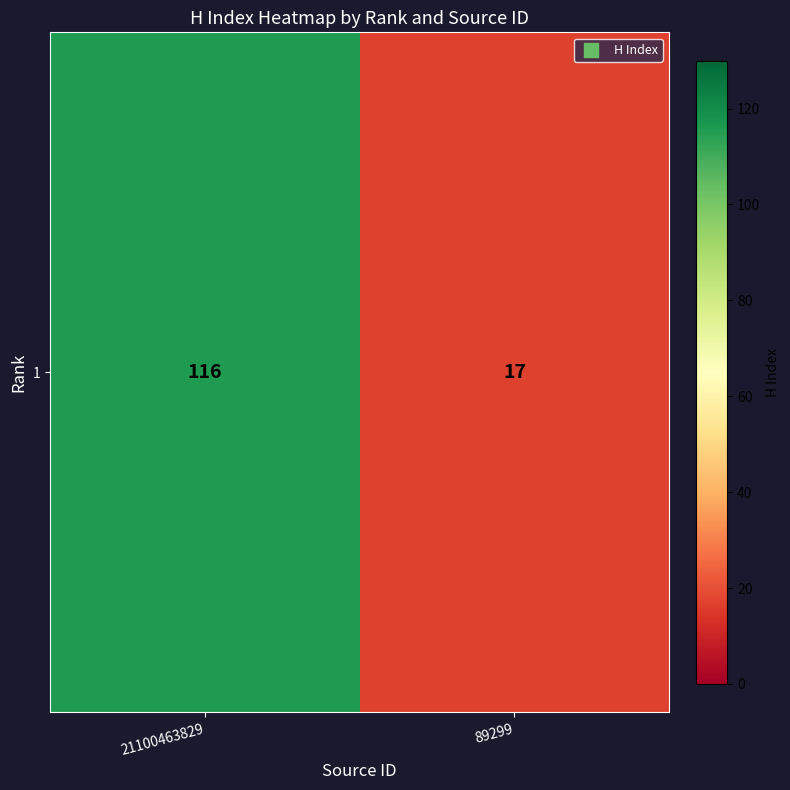

Count the values in the range 17 to 116.

2